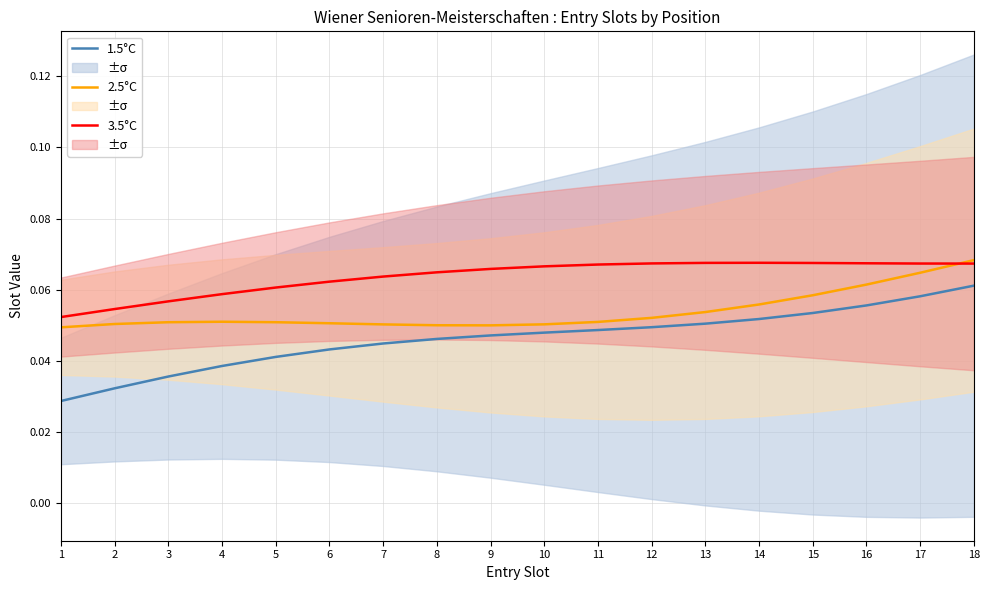

At which category does the chart reach its minimum across all series?

1